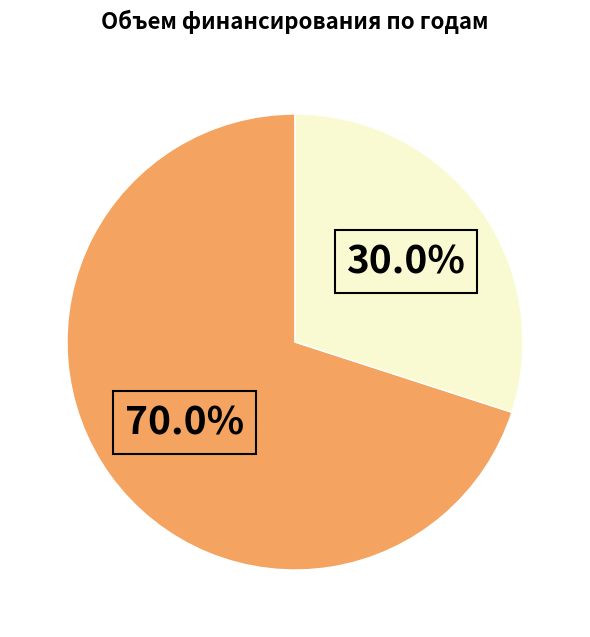

Is there a majority slice in this chart?

Yes